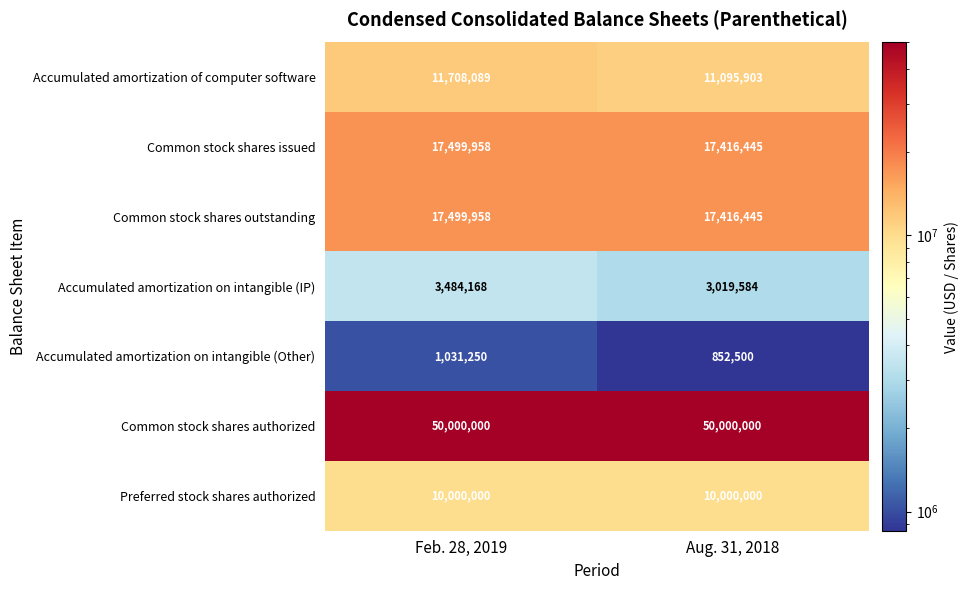

What is the spread (max minus min) of values at Aug. 31, 2018?

49147500